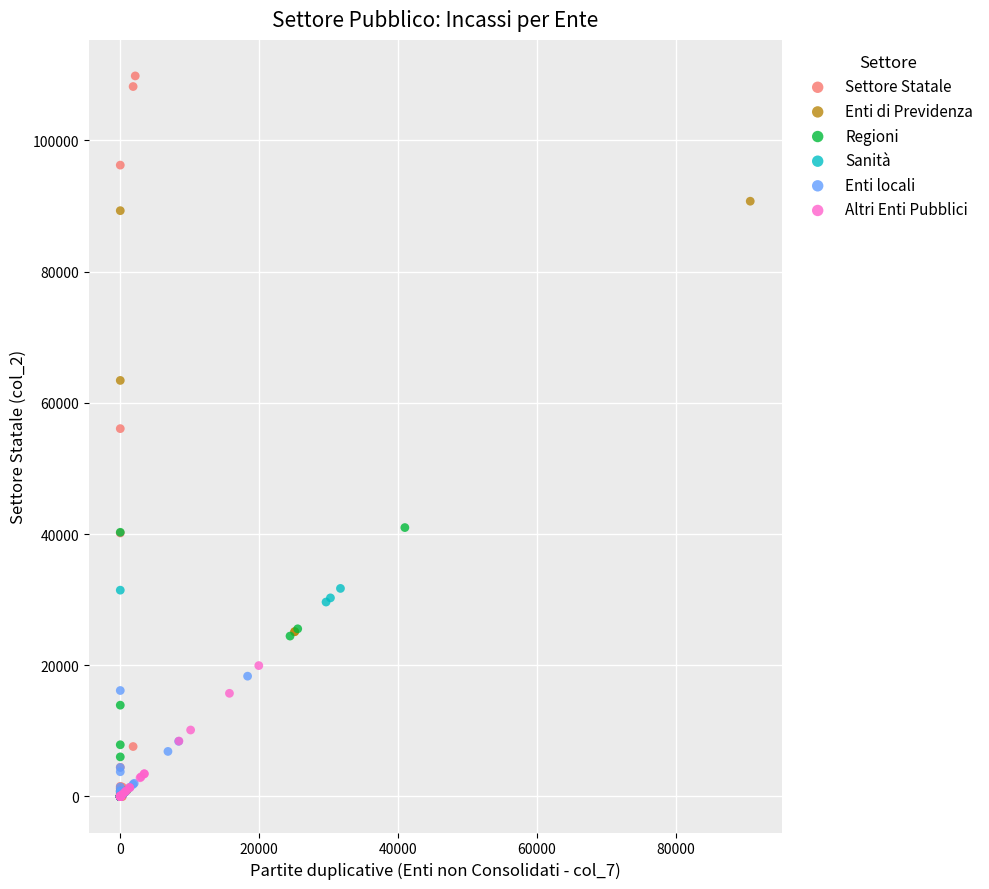

Which series has the largest Y range (max minus min)?

Settore Statale